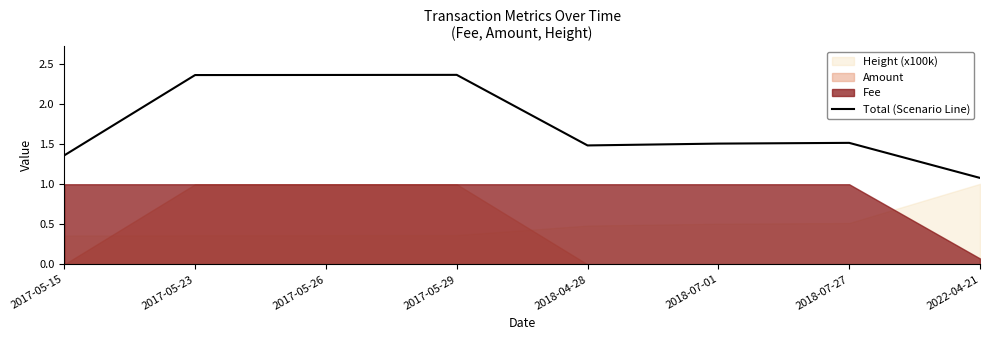

What position from the left is 2017-05-23?

2